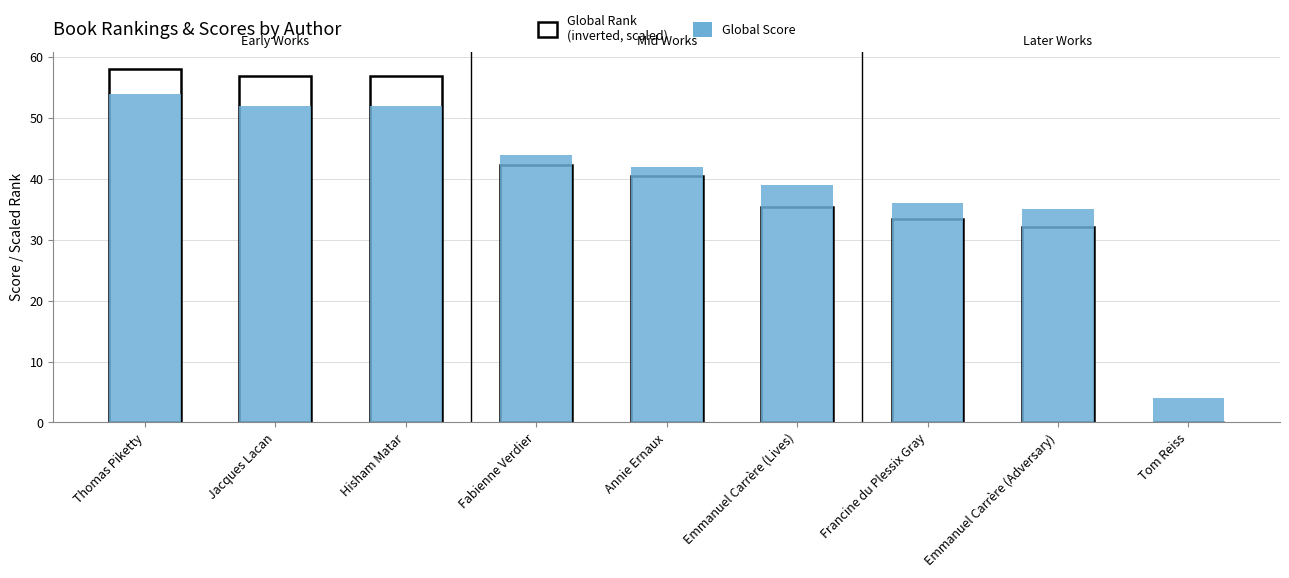

True or false: Global Score has a value of 96.8 at Thomas Piketty.

False